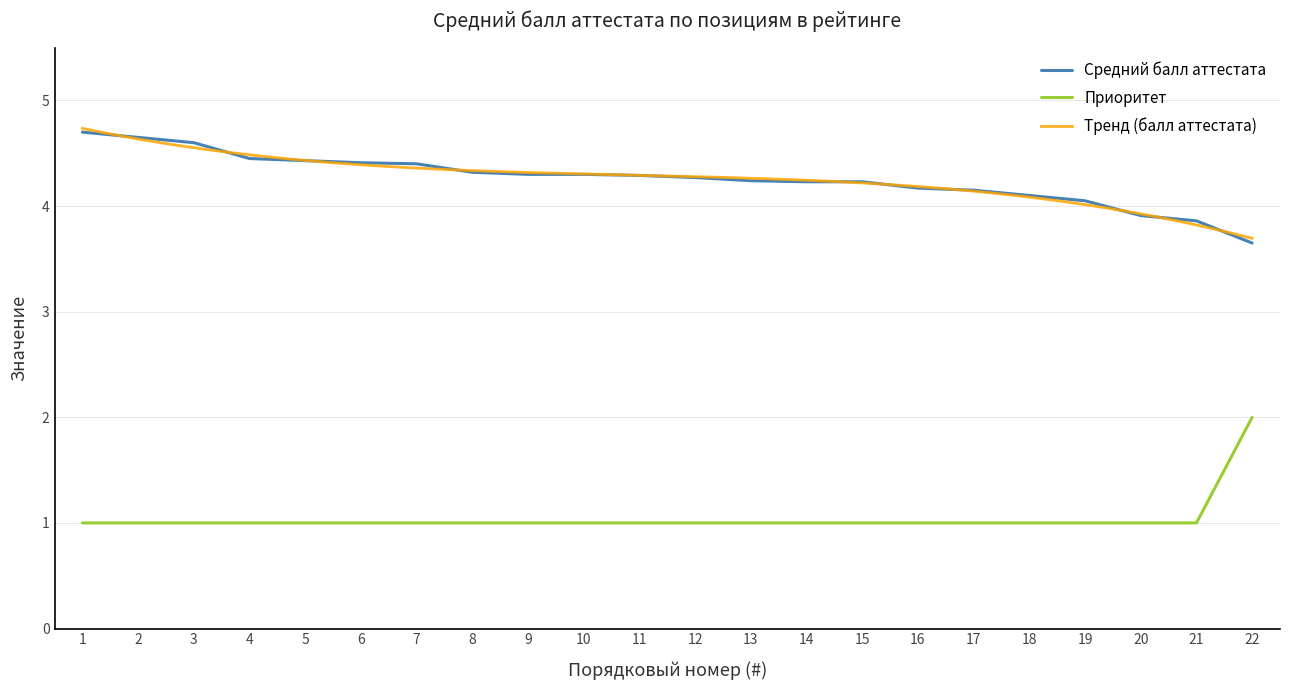

What is the difference between the highest and lowest values at 21?

2.9